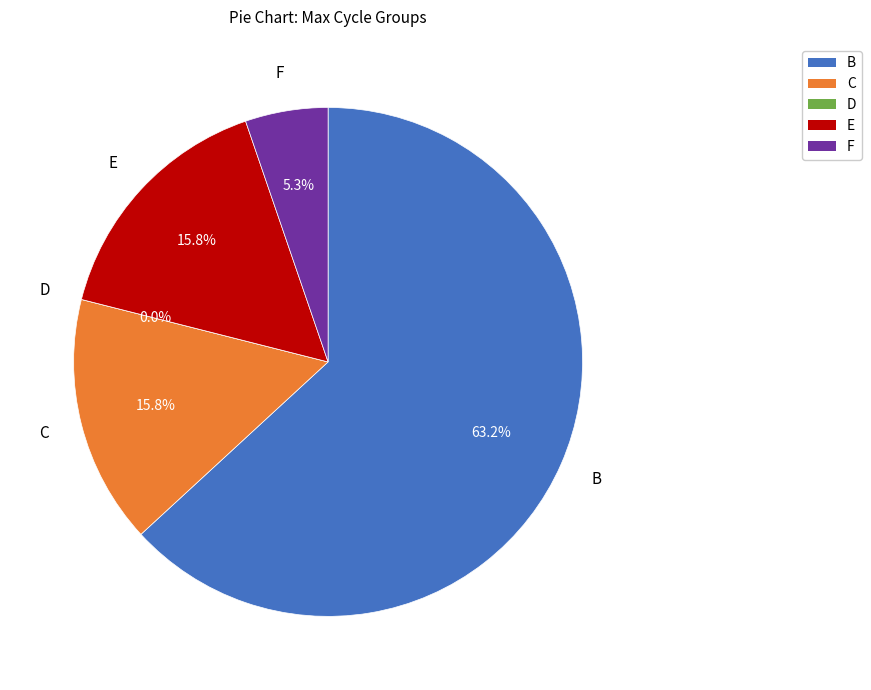

Combined, do 28 and 28 account for over 50%?

No